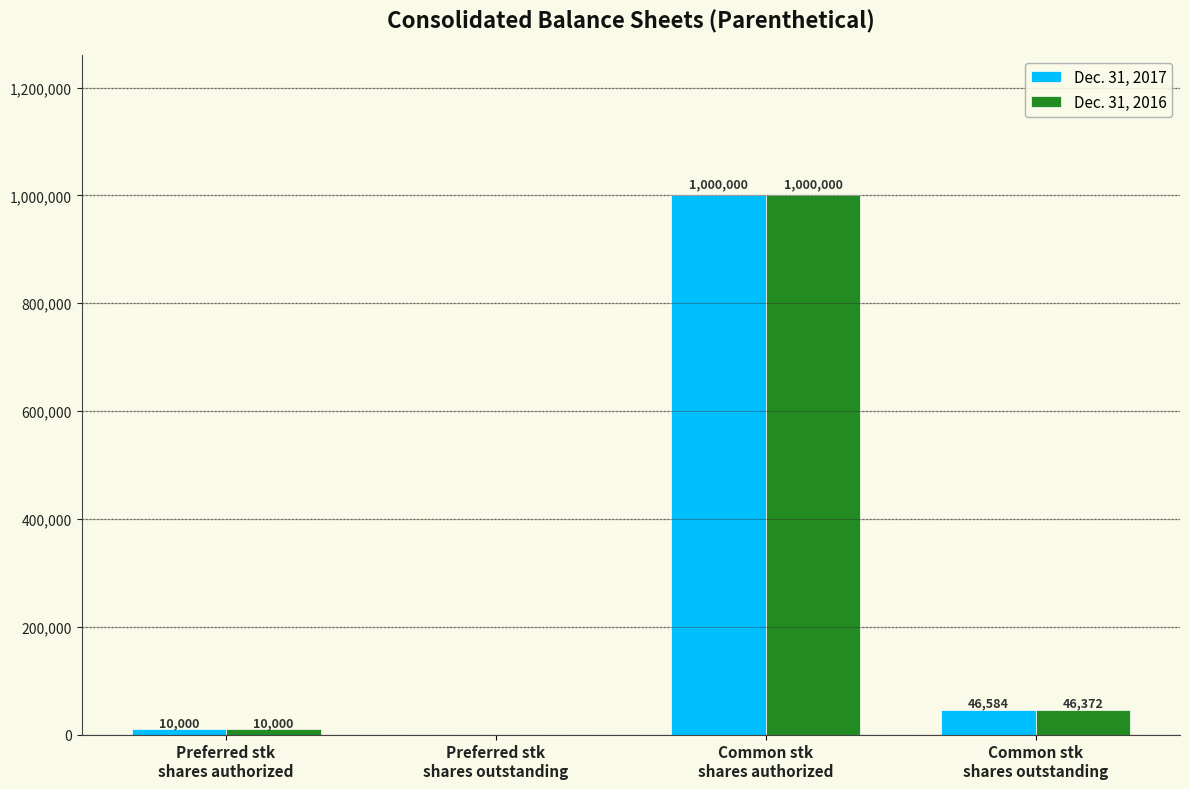

How many groups of bars are there?

4